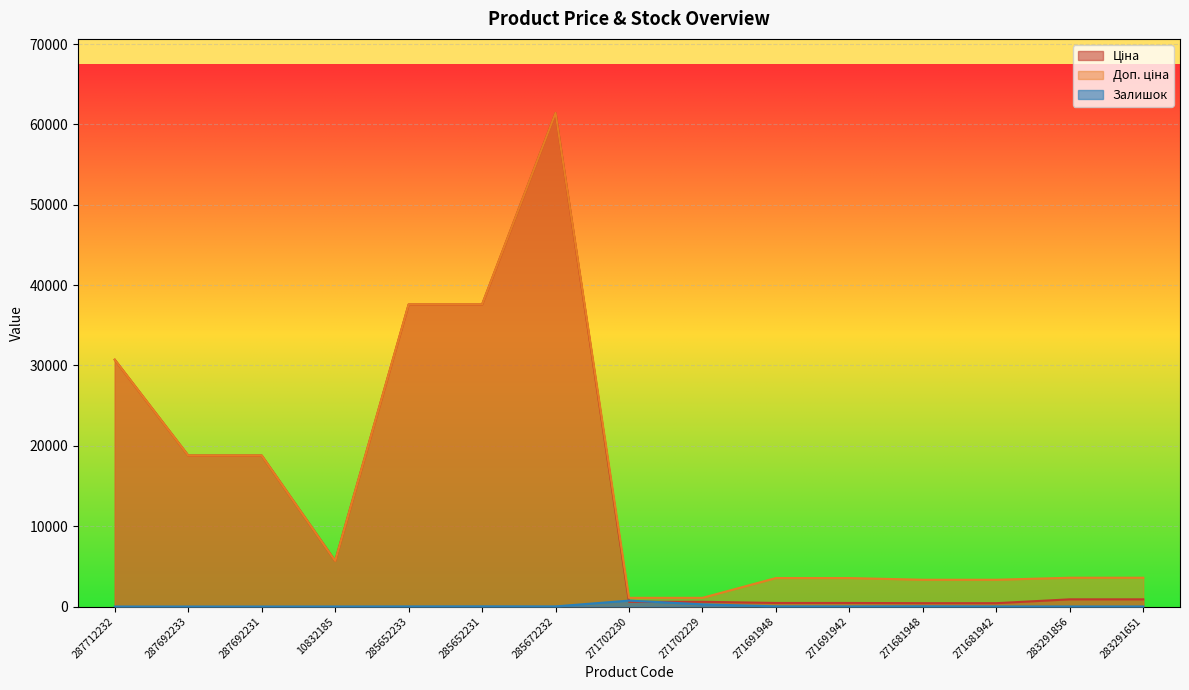

True or false: Ціна and Доп. ціна cross at least once.

False